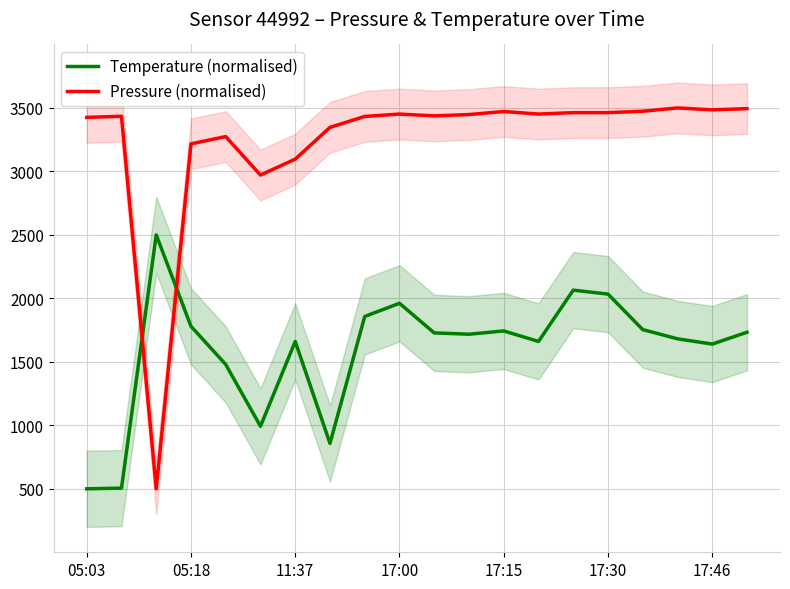

The value of Temperature (normalised) at 17:15 is 1743.5. True or false?

True